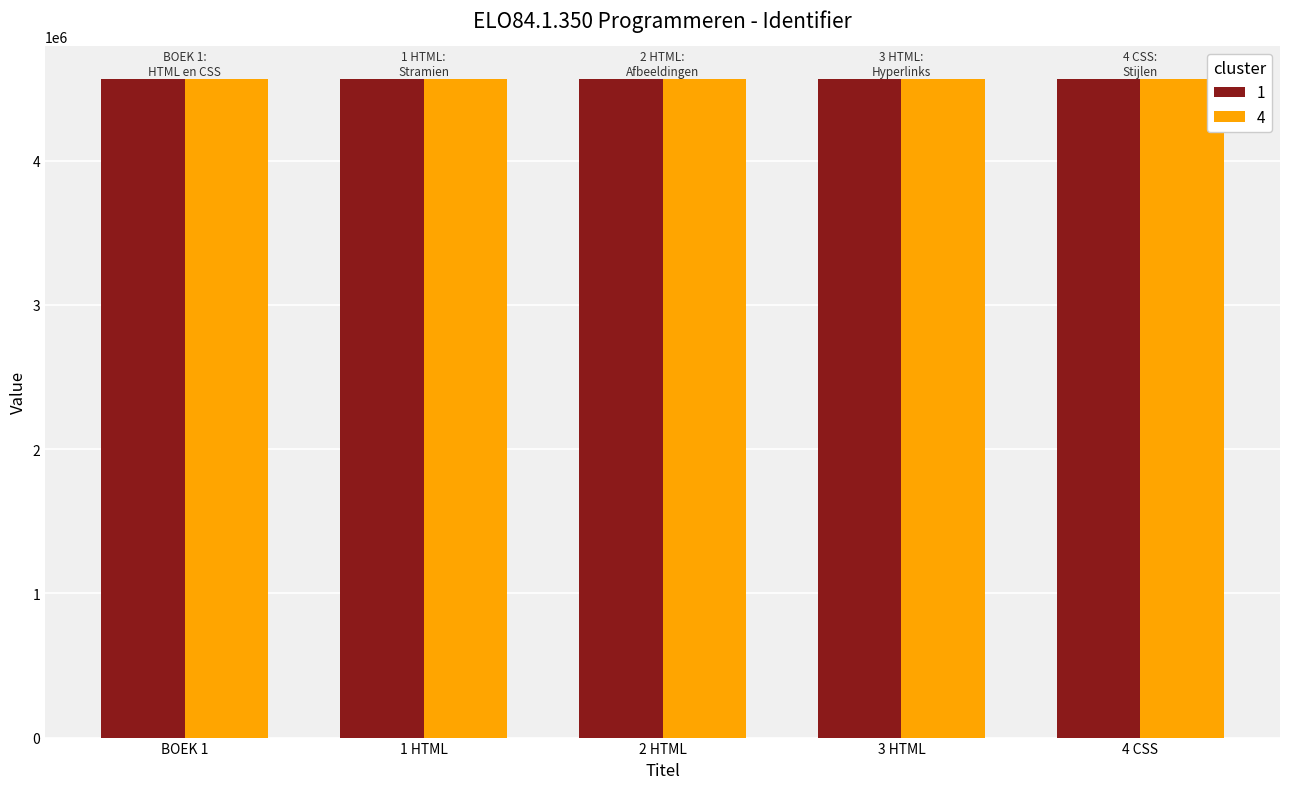

What is the sum of the 1 values at 3 HTML and 1 HTML?

9128390